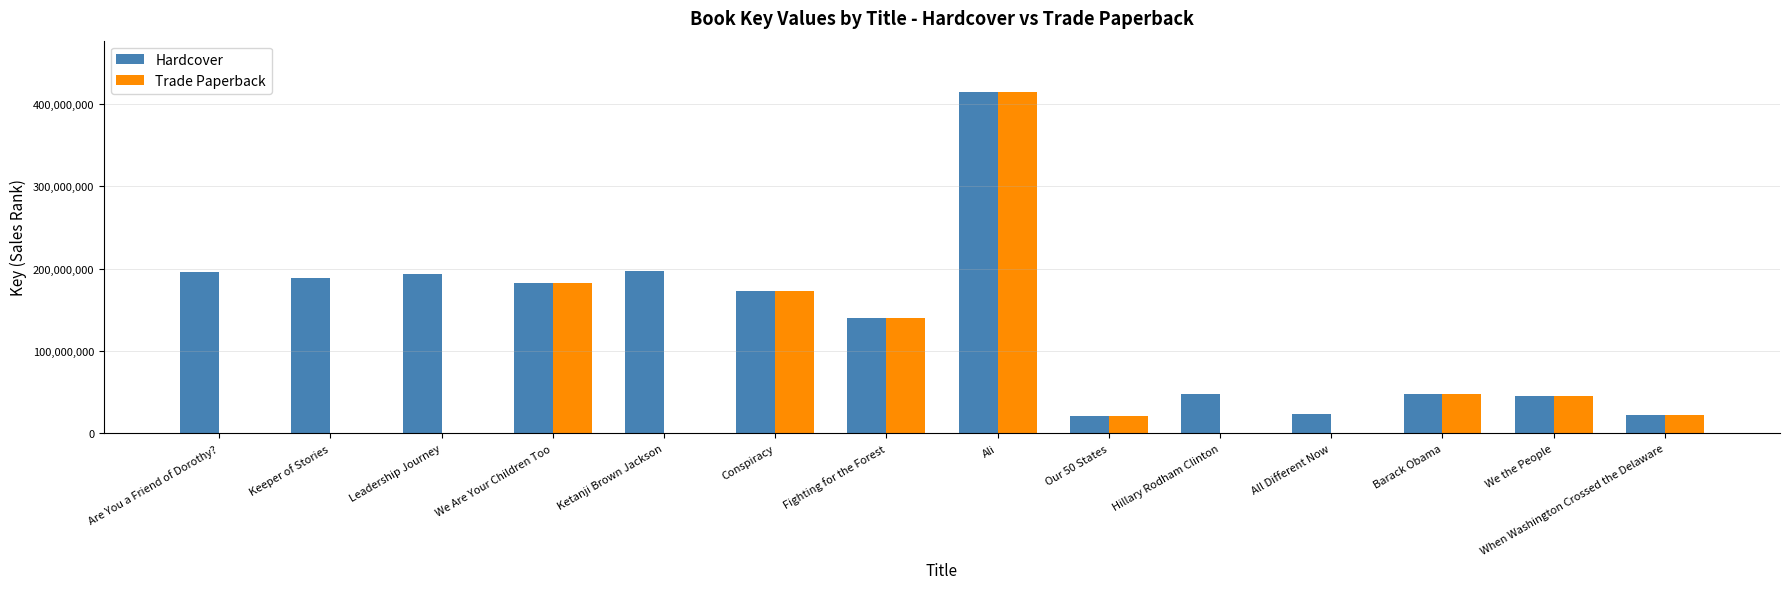

At which category is the sum across all series the highest?

Ali